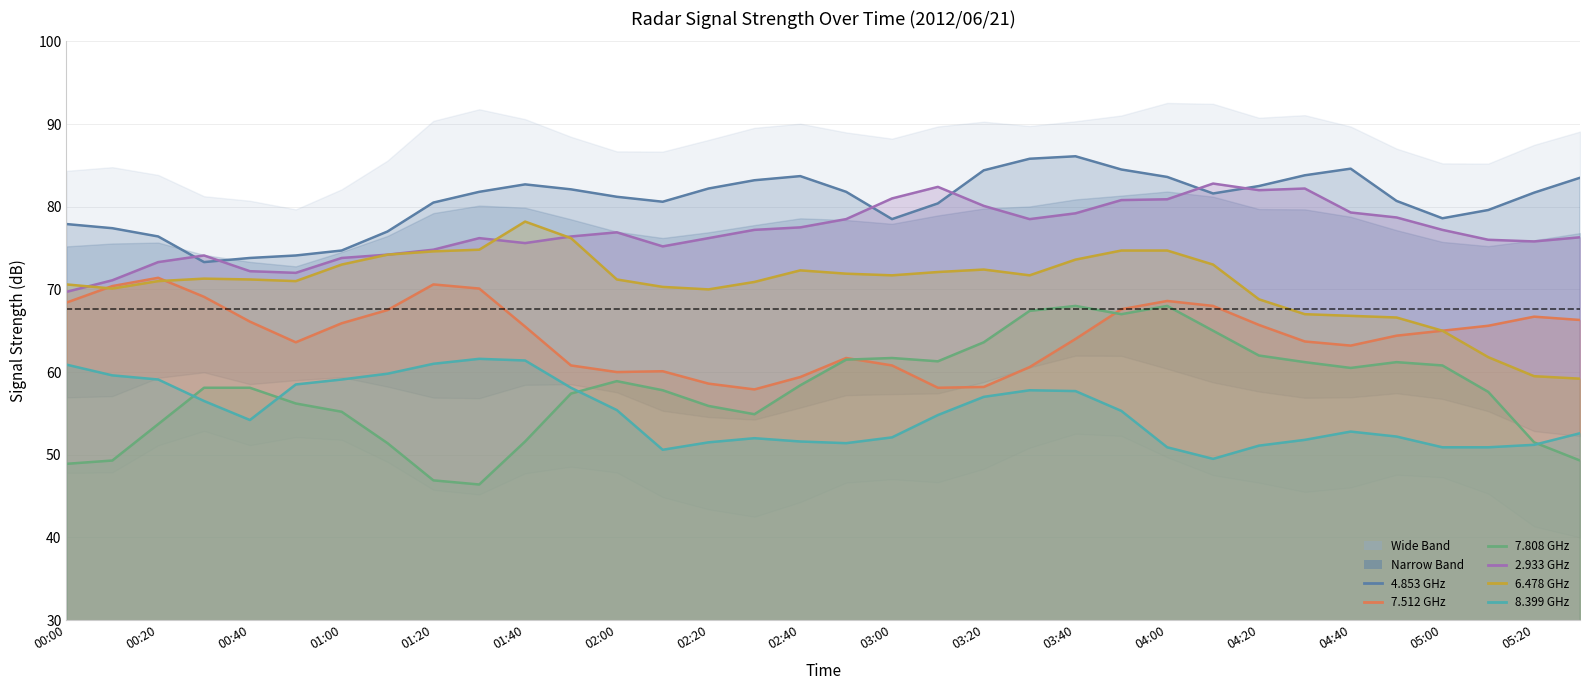

What is the total value across all series at 00:00?

396.4